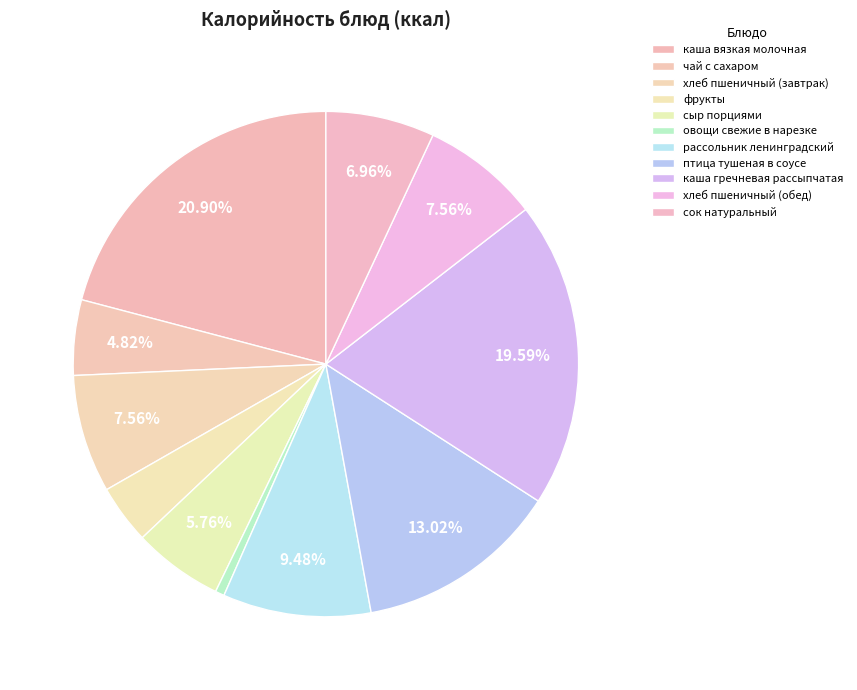

Combined, do овощи свежие в нарезке and хлеб пшеничный (обед) account for over 50%?

No